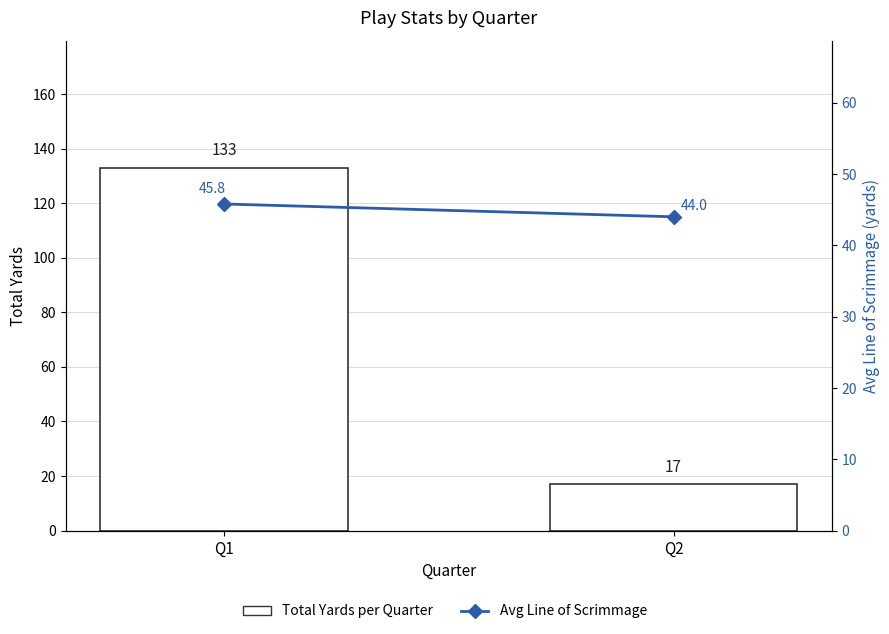

What is the greatest value displayed?

133.0